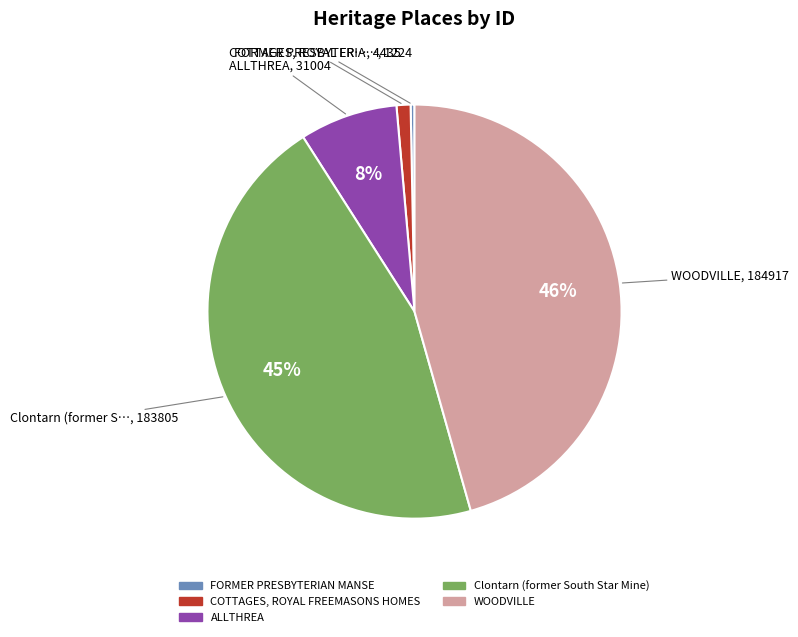

What is the smallest slice in the pie chart?

FORMER PRESBYTERIAN MANSE